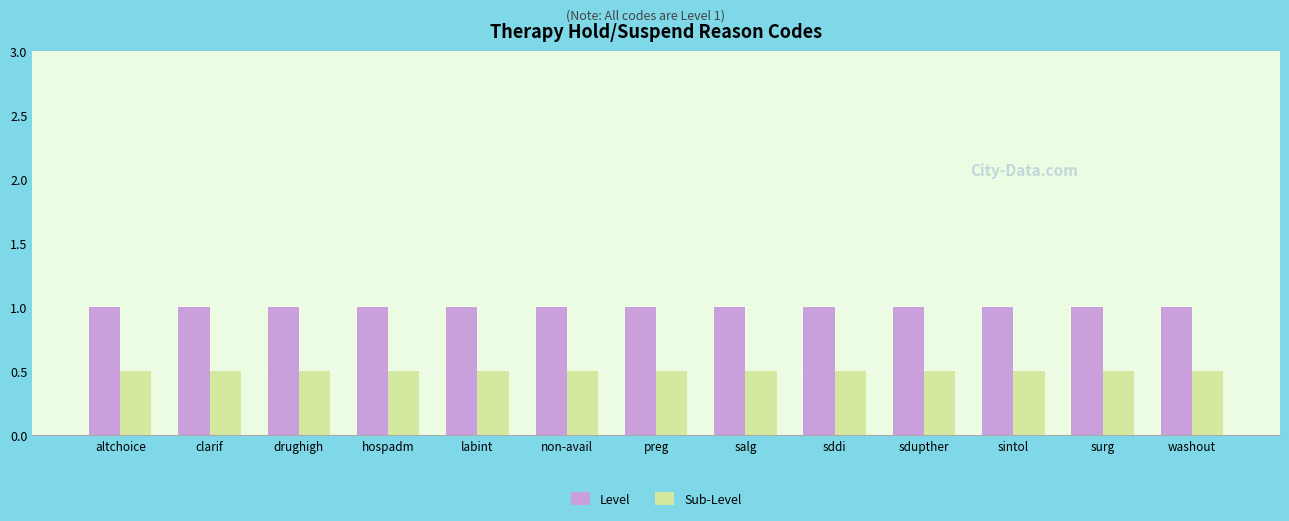

Which series has the largest total across all categories?

Level